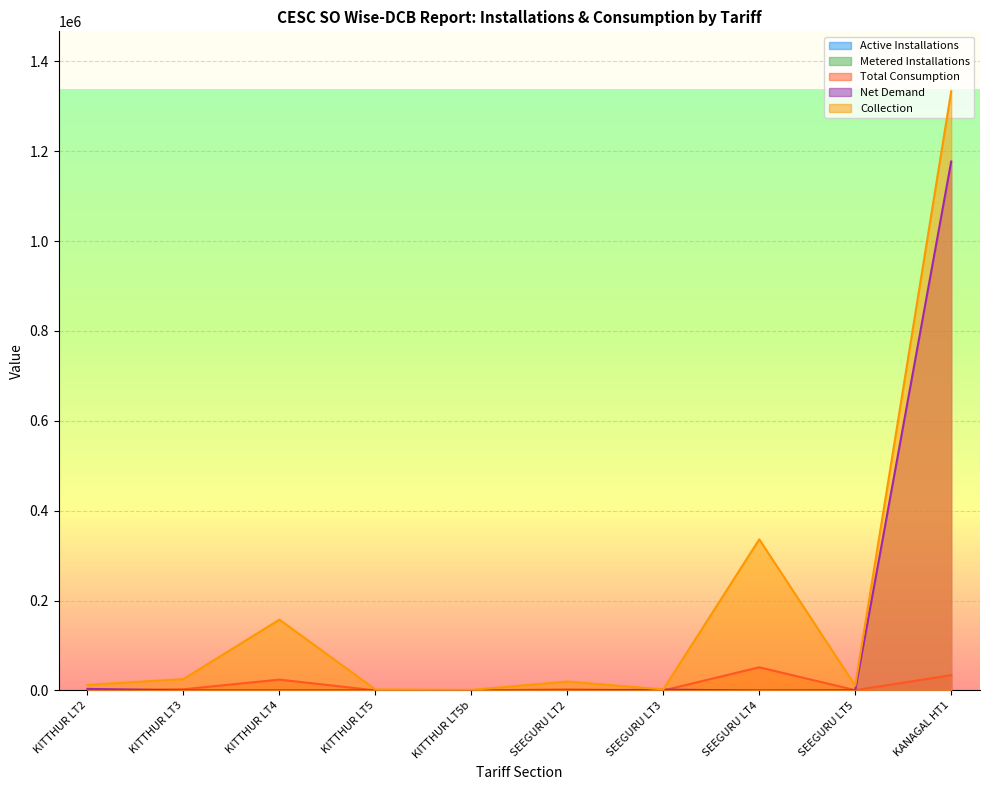

True or false: Net Demand and Total Consumption intersect in this chart.

True